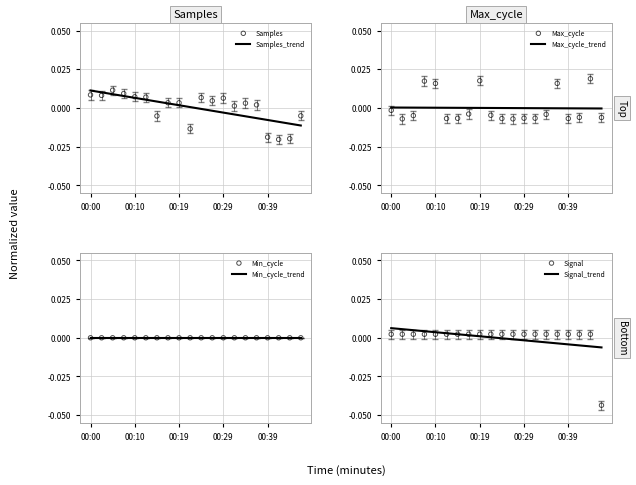

Which series reaches the minimum Y coordinate?

Signal